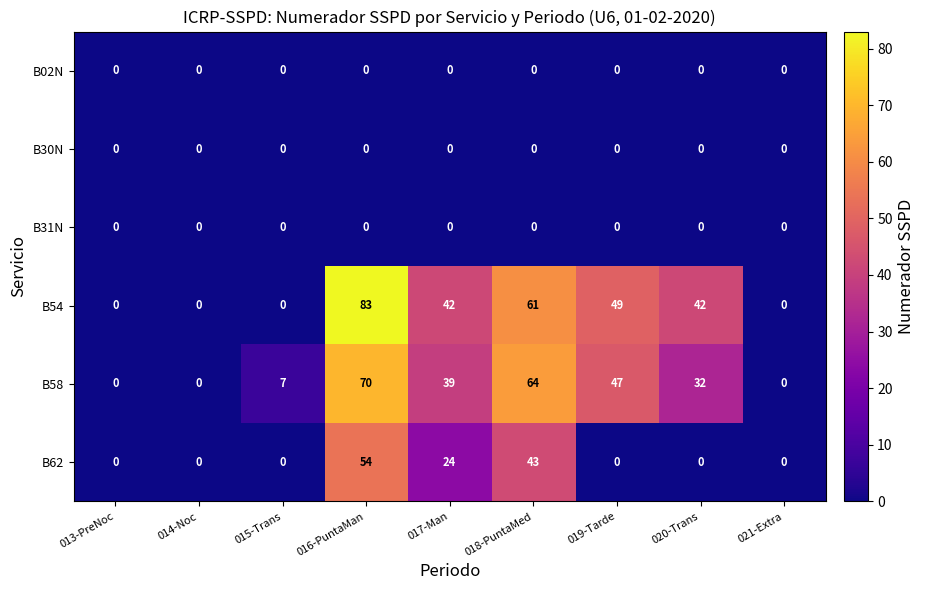

The value of B58 at 016-PuntaMan is 42. True or false?

False